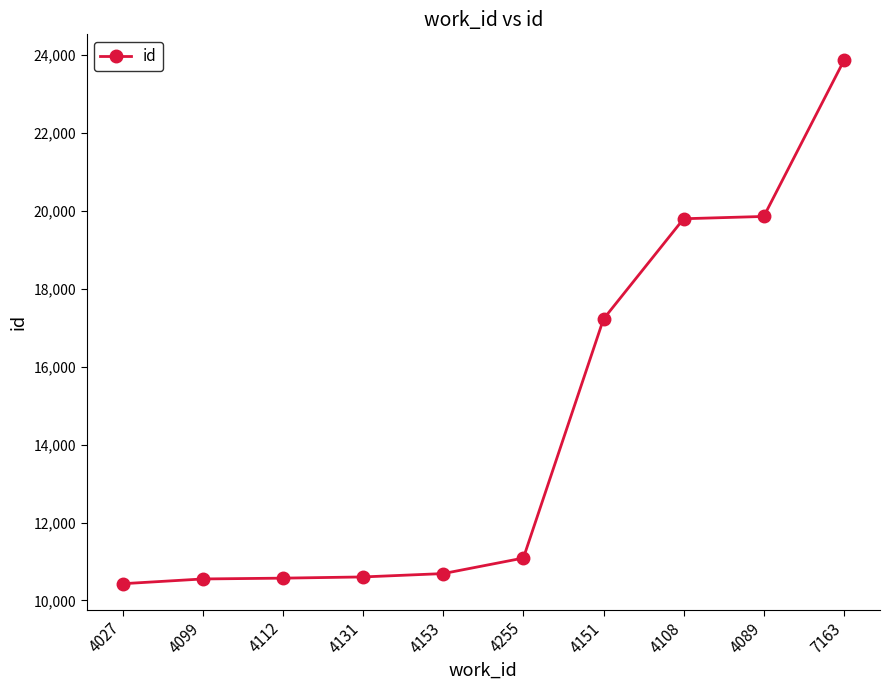

What is the label of the 10th point from the left?

7163